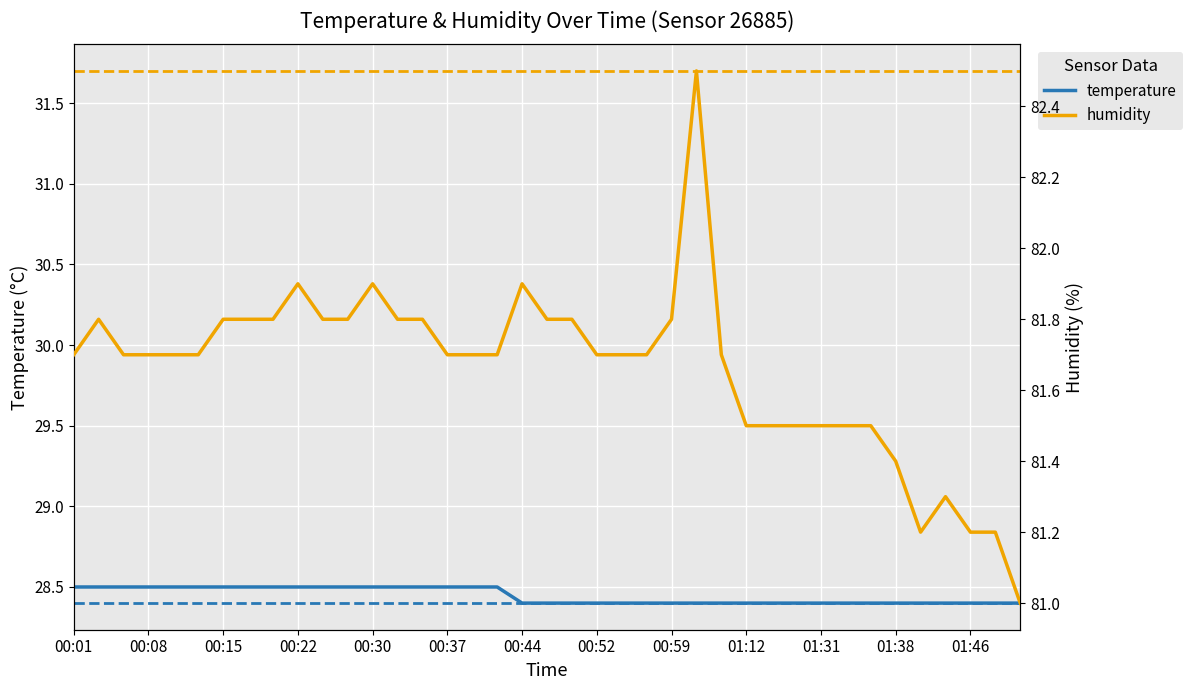

What is the average value of the humidity series?

81.7